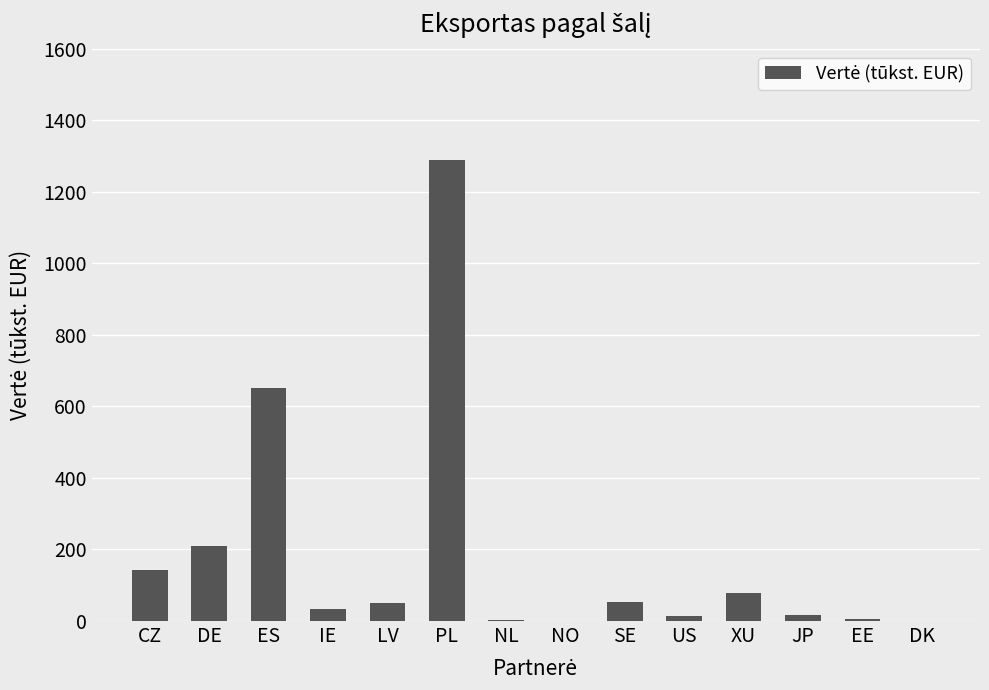

How many data points are above 51?

7